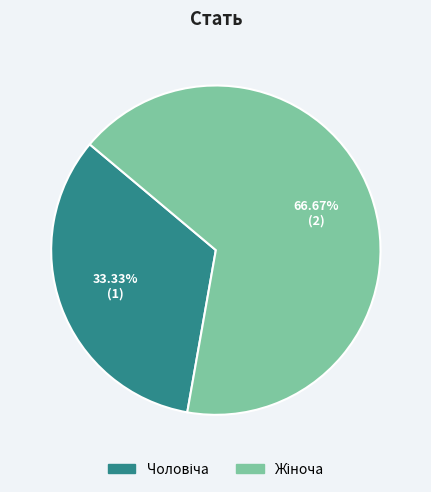

Is there a majority slice in this chart?

Yes